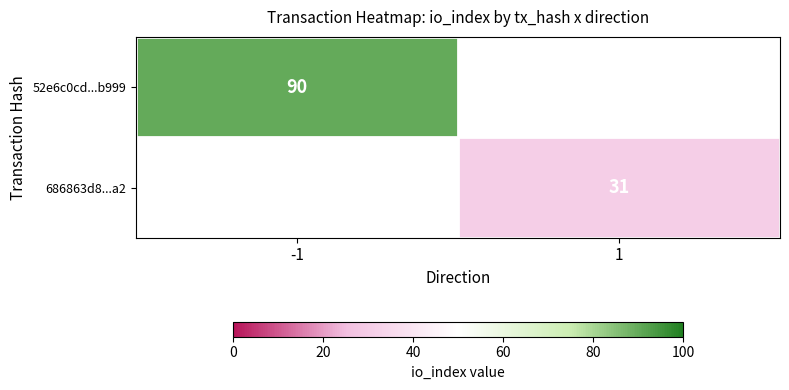

The 52e6c0cd...b999 series shows 90 at -1. True or false?

True